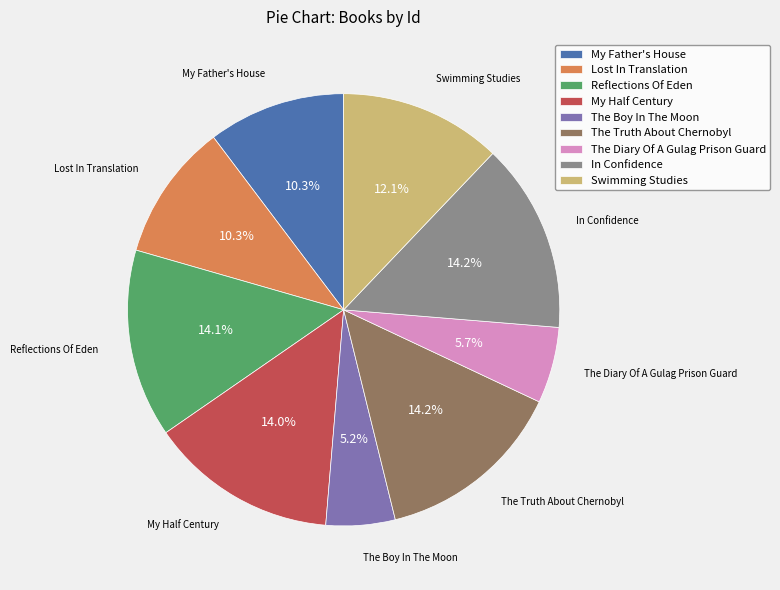

How many slices are in this pie chart?

9